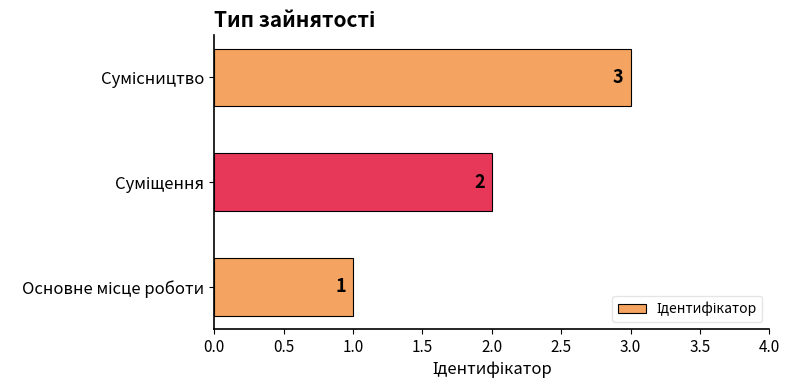

What is the greatest value displayed?

3